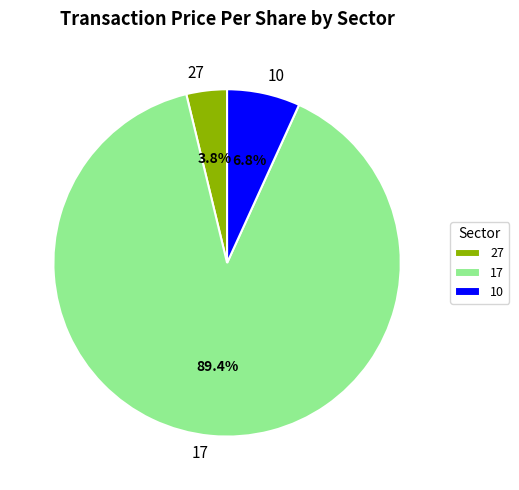

How many segments does this pie chart have?

3